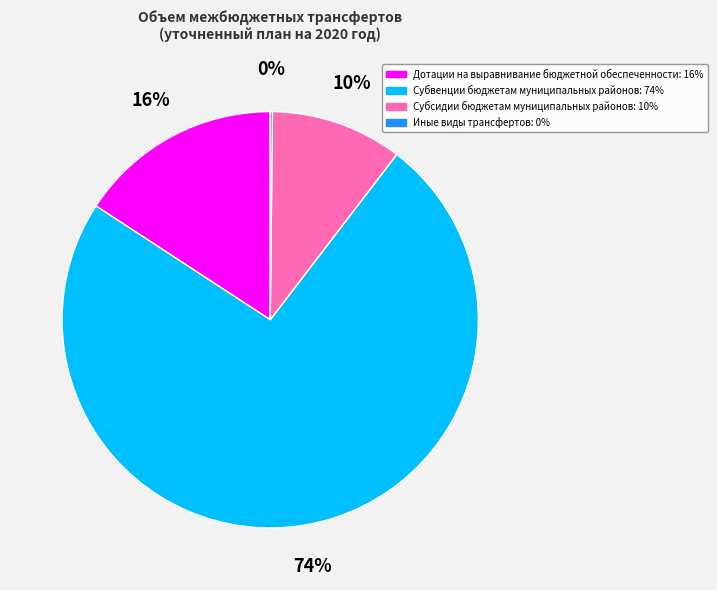

The Субвенции бюджетам муниципальных районов slice represents 74% of the pie. True or false?

True